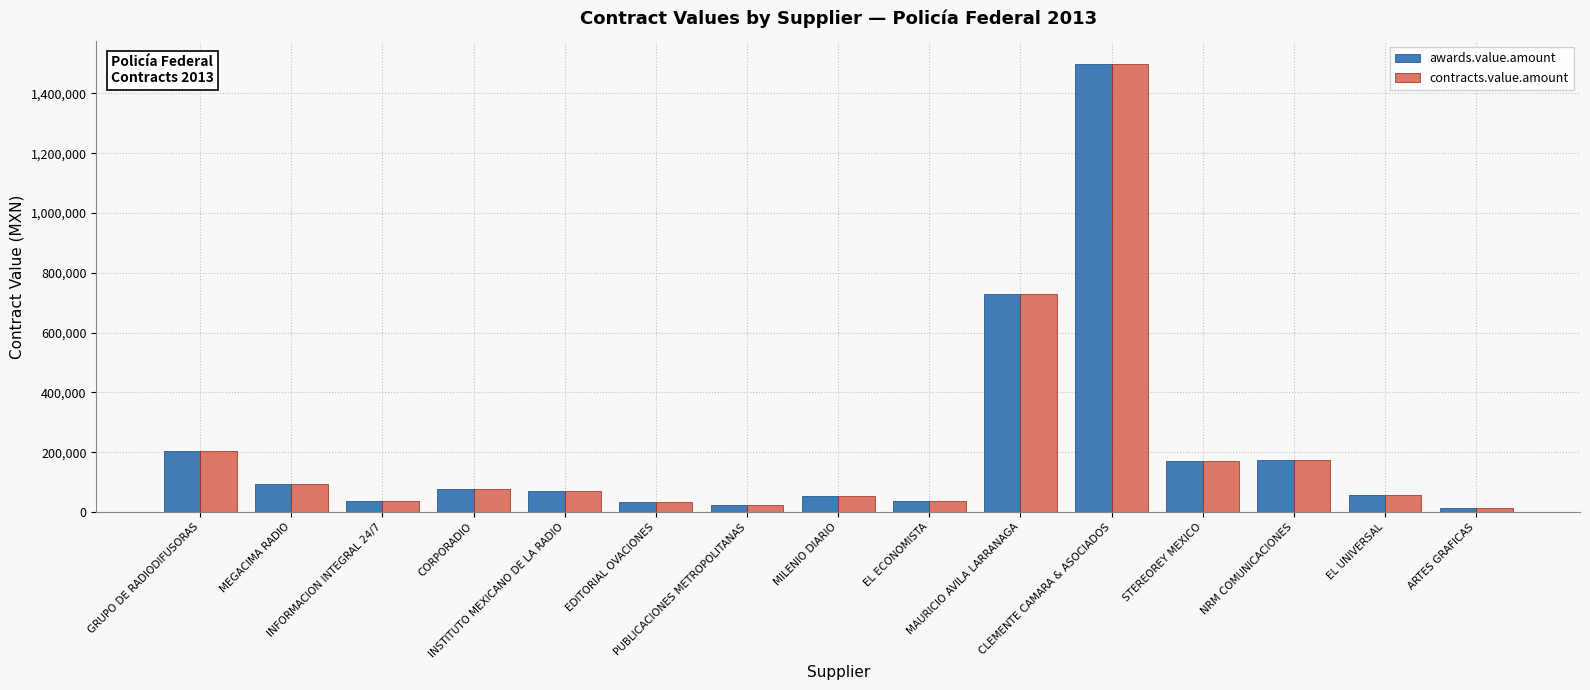

What is the difference between the maximum and minimum values in the awards.value.amount series?

1486093.9